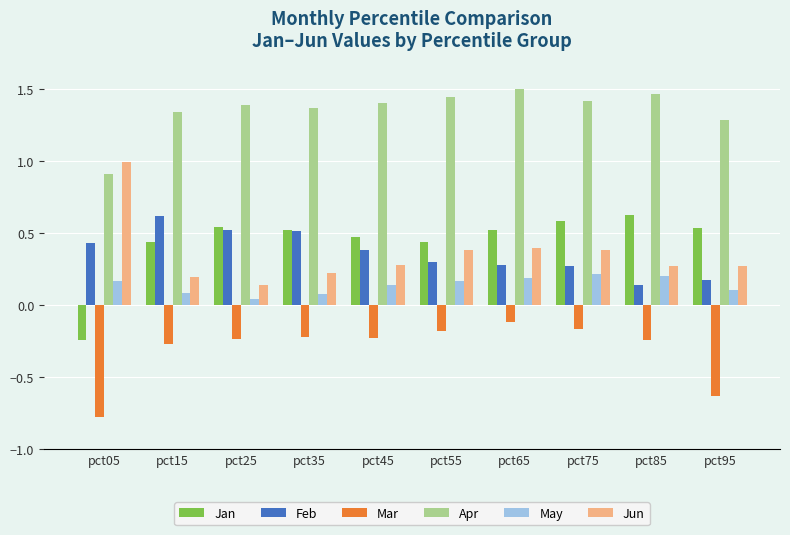

Which series has the largest total across all categories?

Apr